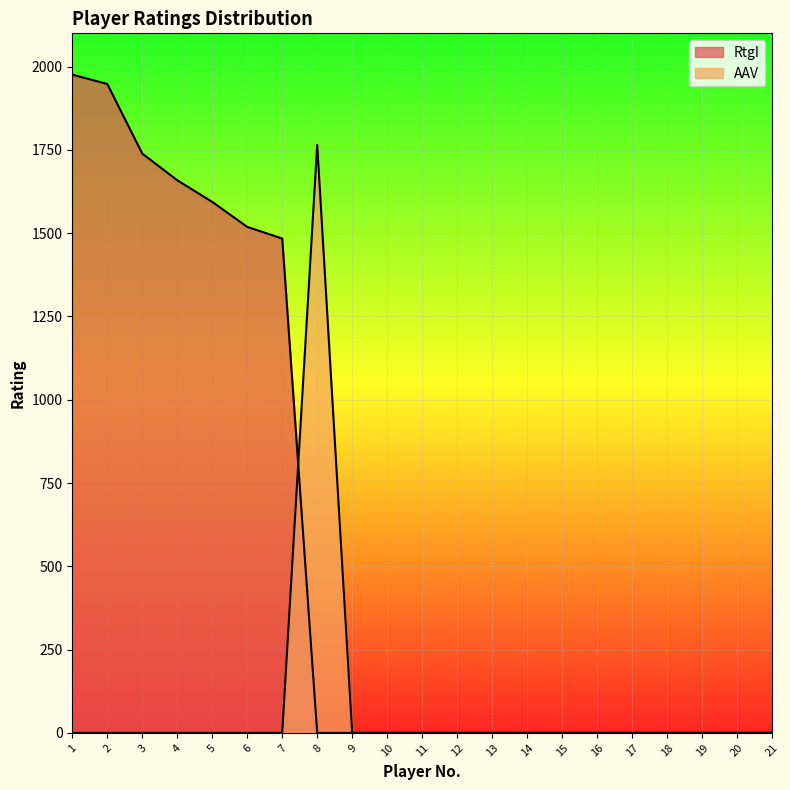

Does the chart display data point markers on the line(s)?

No